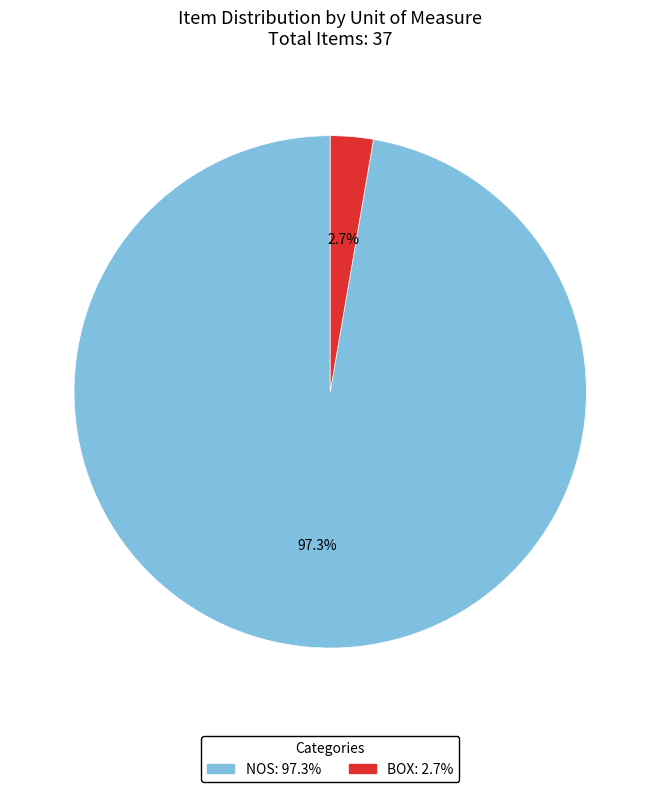

To the nearest percent, what is the difference between the largest and smallest slice percentages?

95%